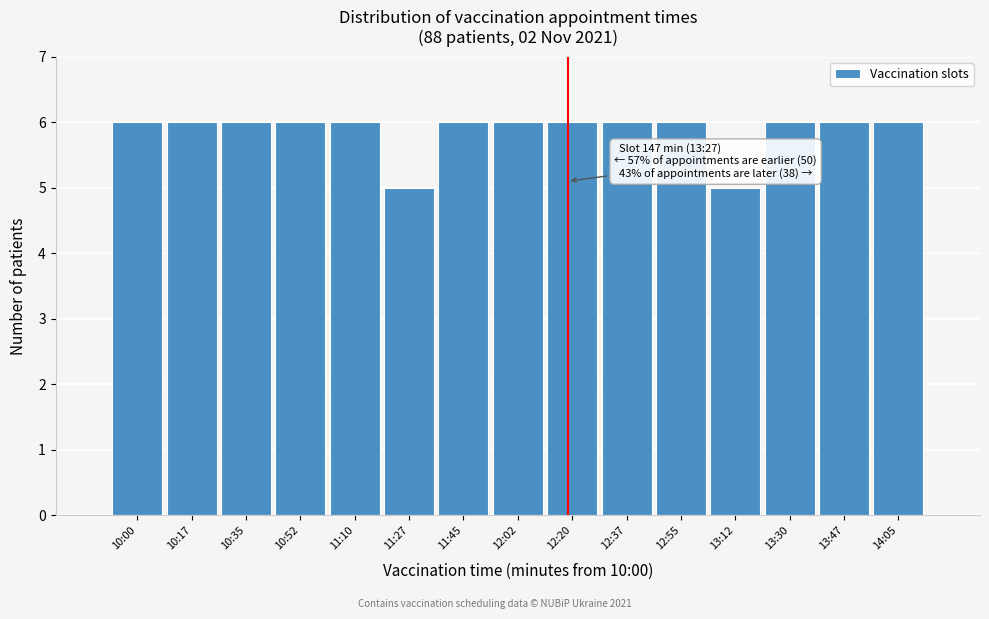

Reading right to left, list all the values displayed in this chart.

6	6	6	5	6	6	6	6	6	5	6	6	6	6	6